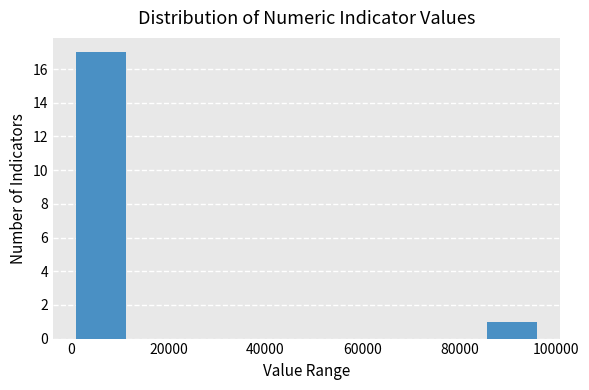

Which range on the x-axis has the tallest bar?

0 to 12000